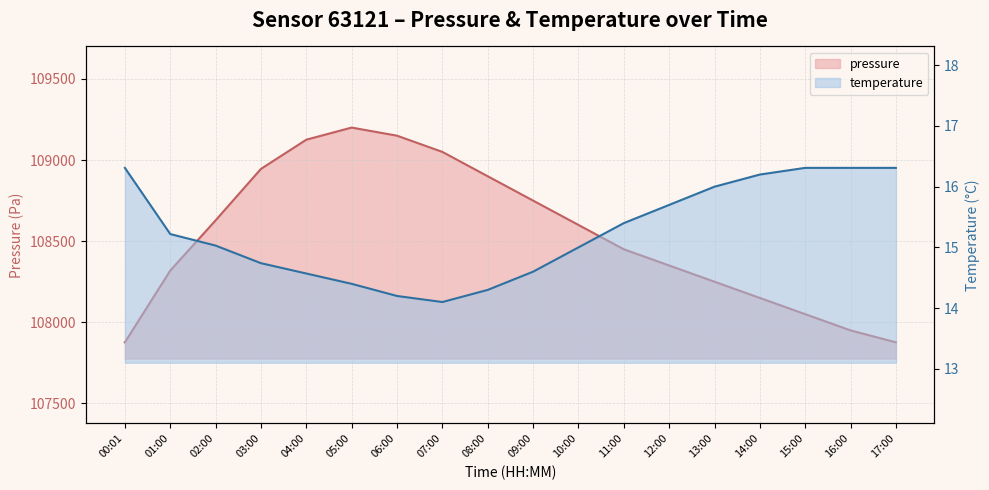

What are all the series names shown in the legend?

pressure, temperature